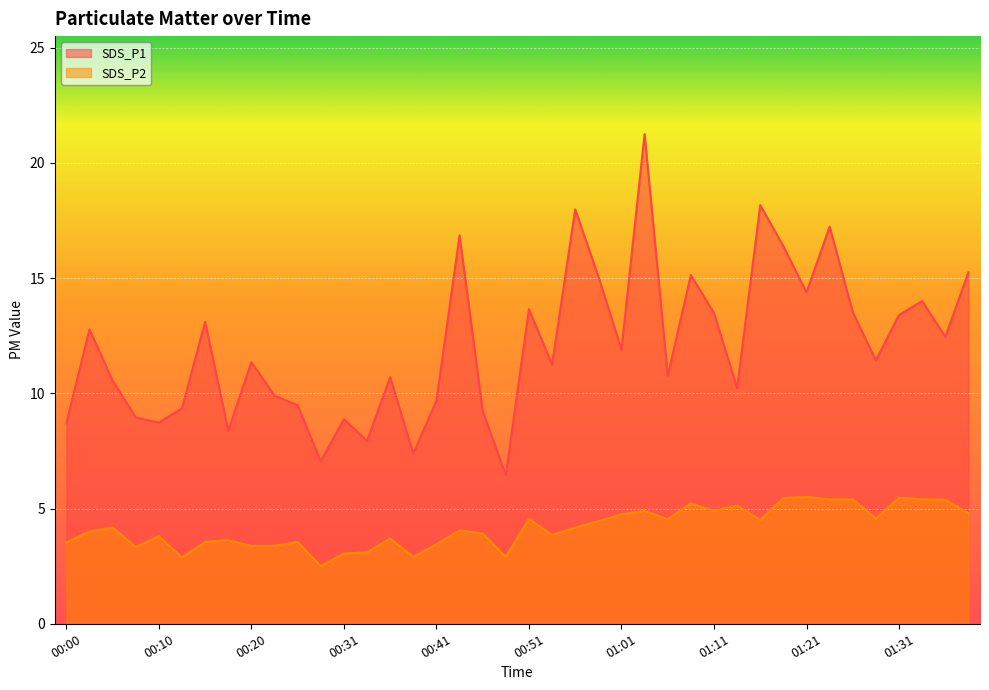

True or false: SDS_P1 has a value of 15.6 at 00:41.

False